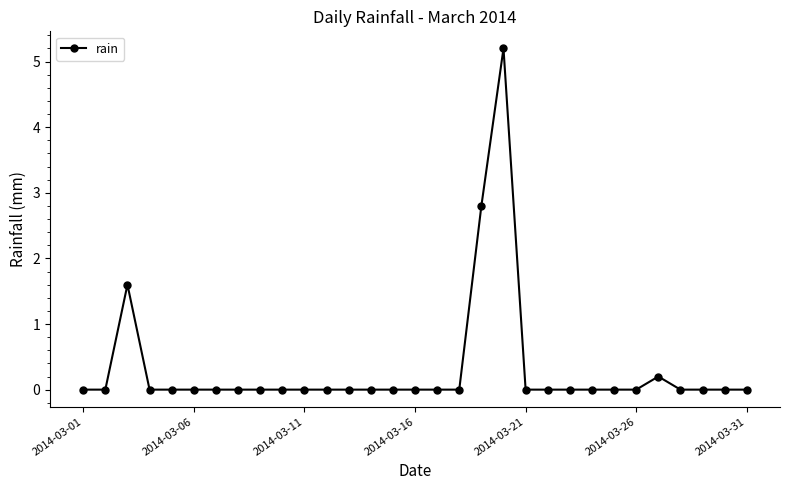

What is the maximum value shown in the chart?

5.2